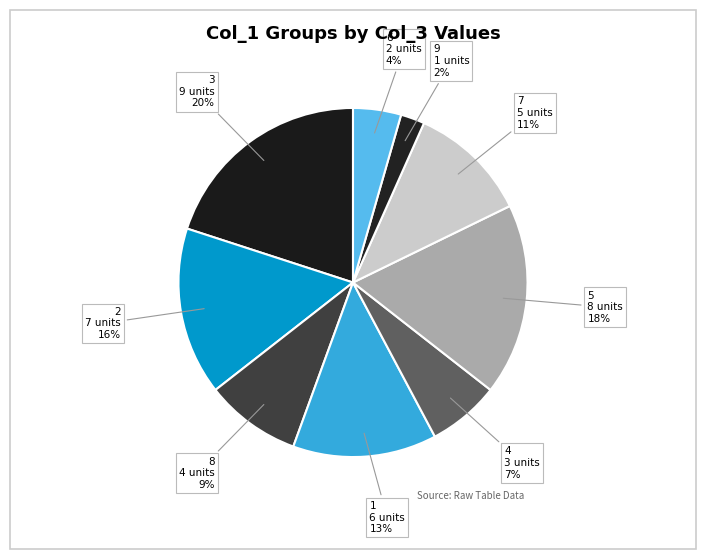

Is it true that 7 is 11% of the pie?

True